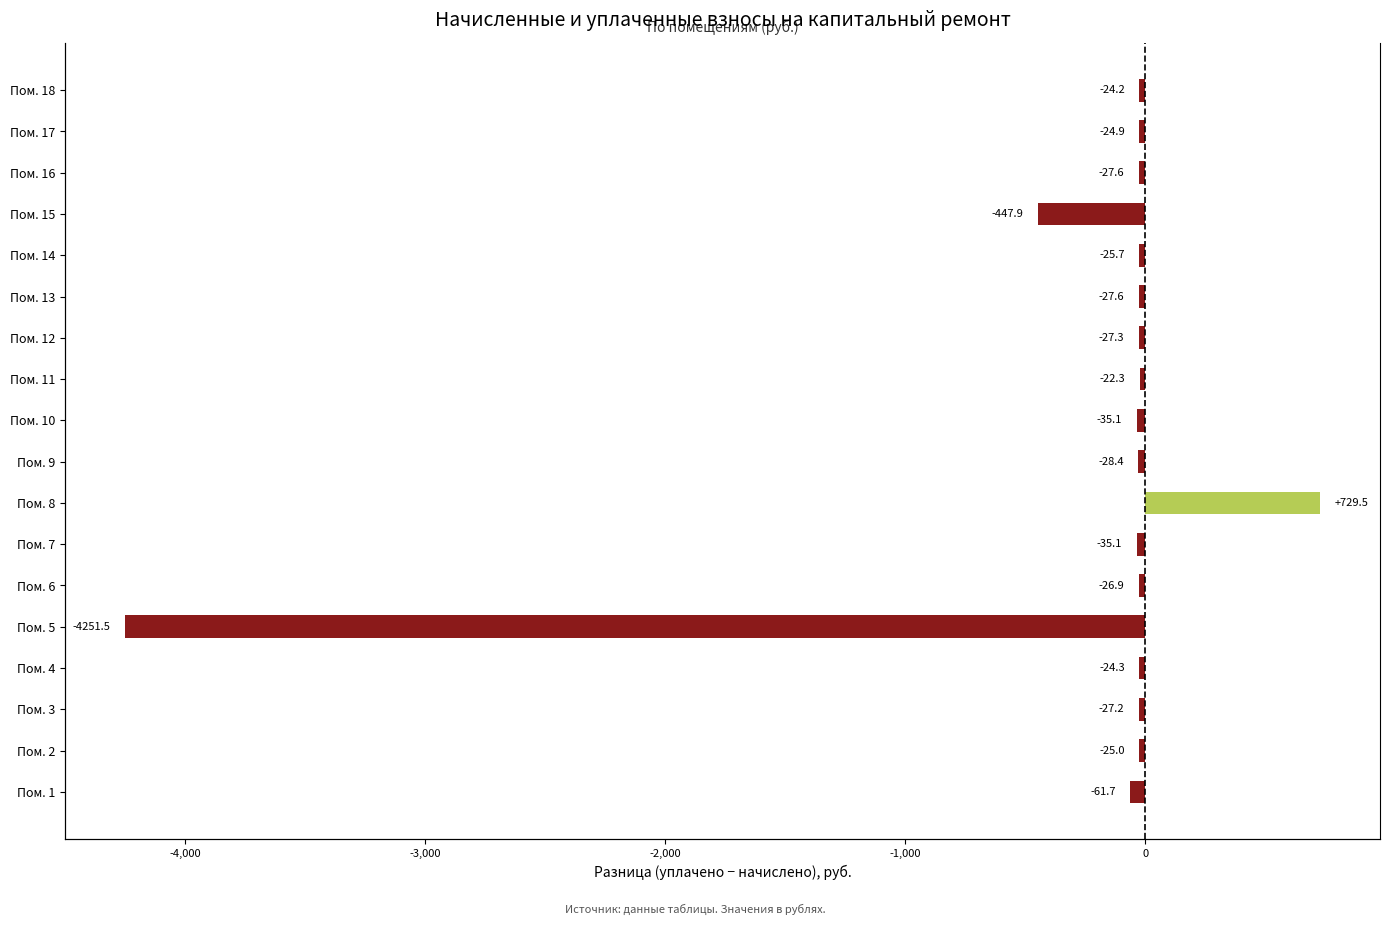

What is the difference between the maximum and second lowest values?

1177.4